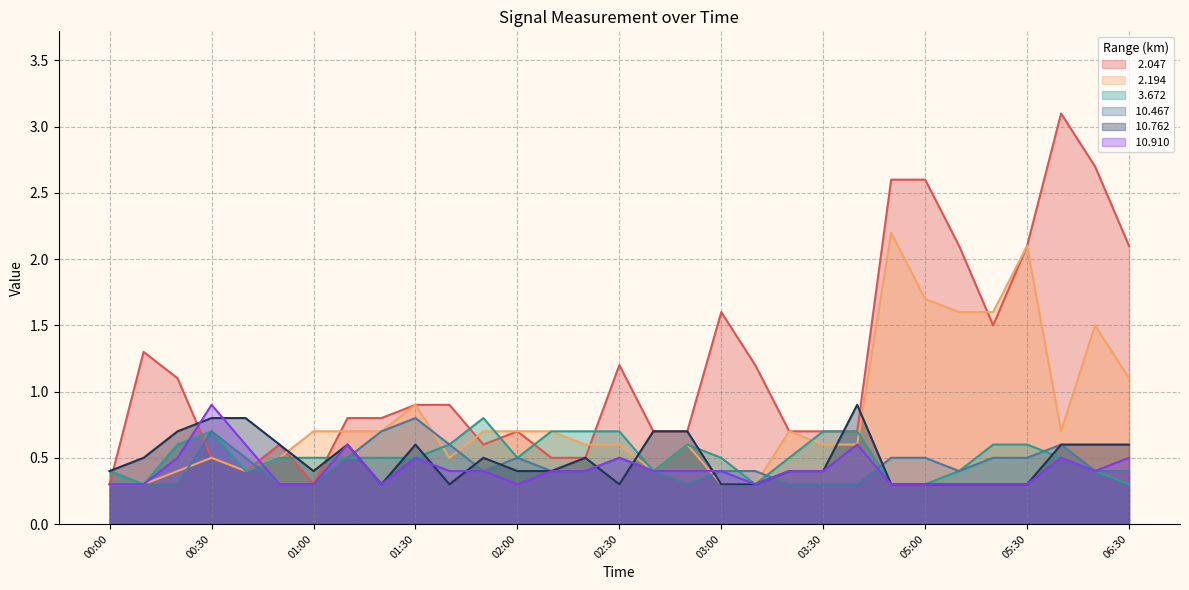

What position from the left is 01:20?

9